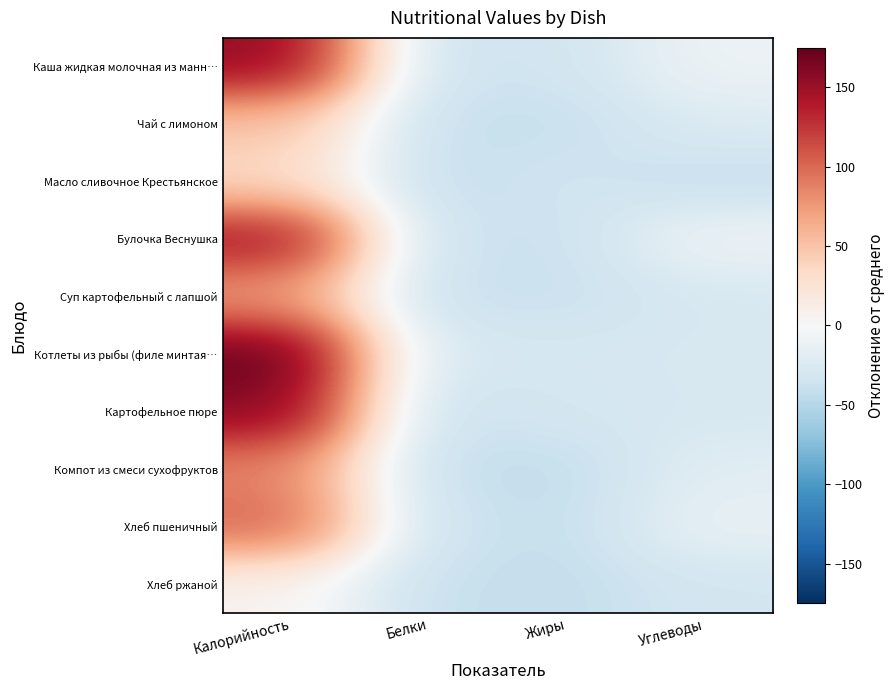

Reading right to left, list all the values displayed in this chart.

Каша жидкая молочная из манн…: Углеводы=-8.9	Жиры=-33.5	Белки=-37.3	Калорийность=154.3
Чай с лимоном: Углеводы=-24.0	Жиры=-40.1	Белки=-40.3	Калорийность=49.3
Масло сливочное Крестьянское: Углеводы=-41.6	Жиры=-33.5	Белки=-41.6	Калорийность=33.3
Булочка Веснушка: Углеводы=-7.8	Жиры=-38.0	Белки=-38.1	Калорийность=145.5
Суп картофельный с лапшой: Углеводы=-28.3	Жиры=-38.2	Белки=-39.2	Калорийность=72.1
Котлеты из рыбы (филе минтая…: Углеводы=-27.8	Жиры=-29.5	Белки=-28.9	Калорийность=174.3
Картофельное пюре: Углеводы=-28.5	Жиры=-30.7	Белки=-39.2	Калорийность=159.2
Компот из смеси сухофруктов: Углеводы=-19.9	Жиры=-41.7	Белки=-41.6	Калорийность=85.5
Хлеб пшеничный: Углеводы=-13.3	Жиры=-40.9	Белки=-36.9	Калорийность=102.3
Хлеб ржаной: Углеводы=-32.2	Жиры=-41.4	Белки=-40.1	Калорийность=6.3